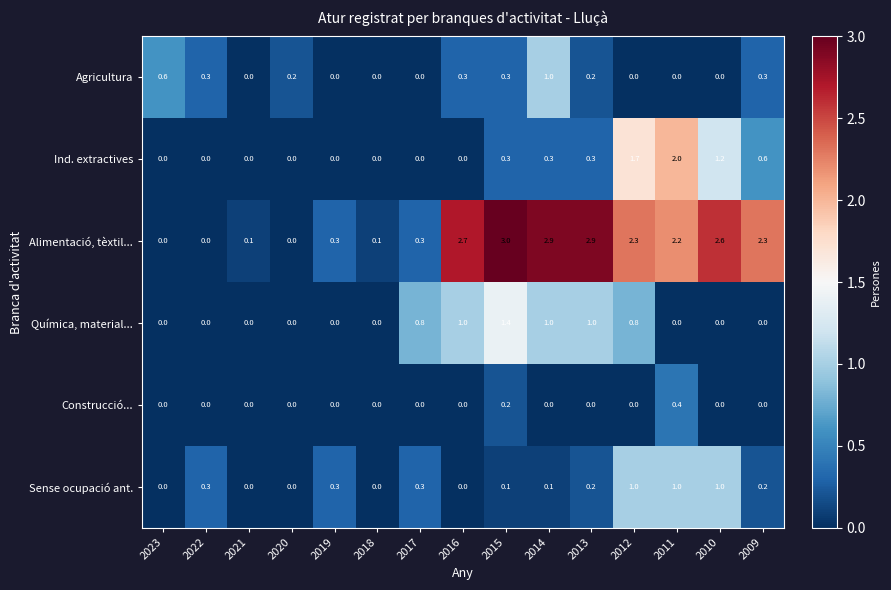

Which series has the widest spread of values?

Alimentació, tèxtil...